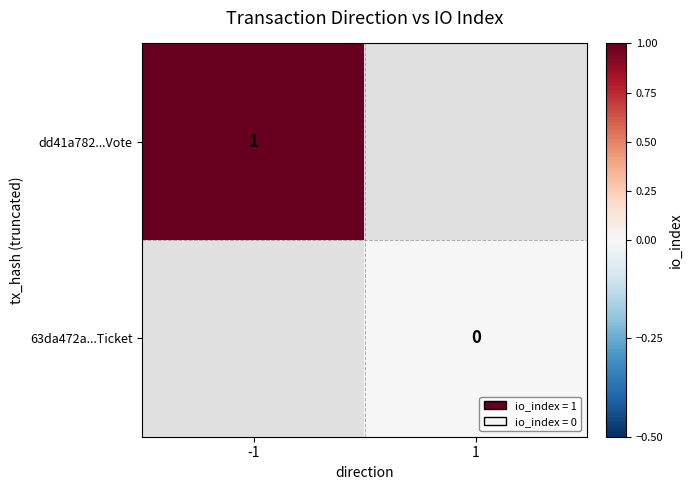

Is the value of dd41a782...Vote at 1 greater than the value of 63da472a...Ticket at -1?

No